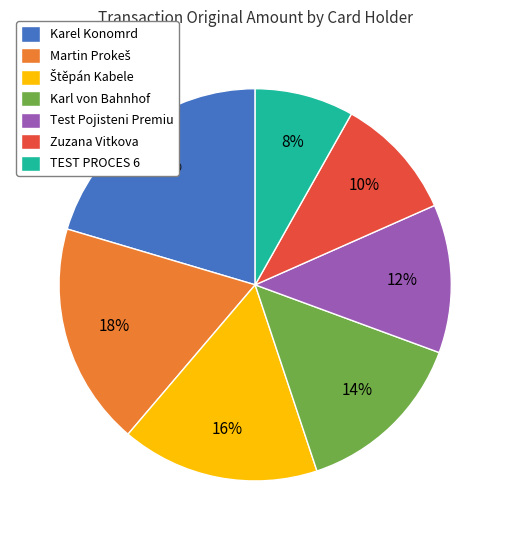

How many segments does this pie chart have?

7